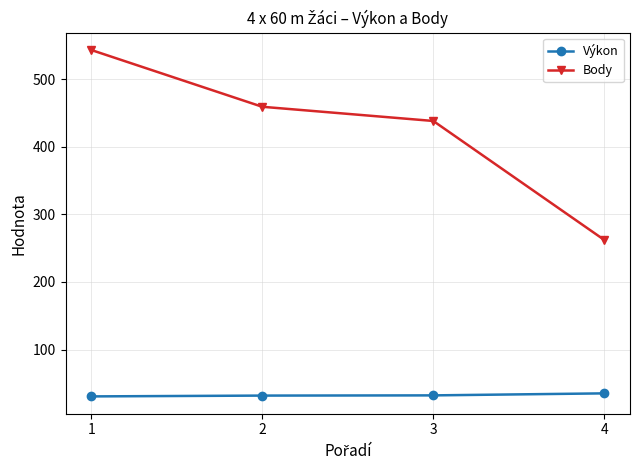

The value of Výkon at 4 is 35.2. True or false?

True